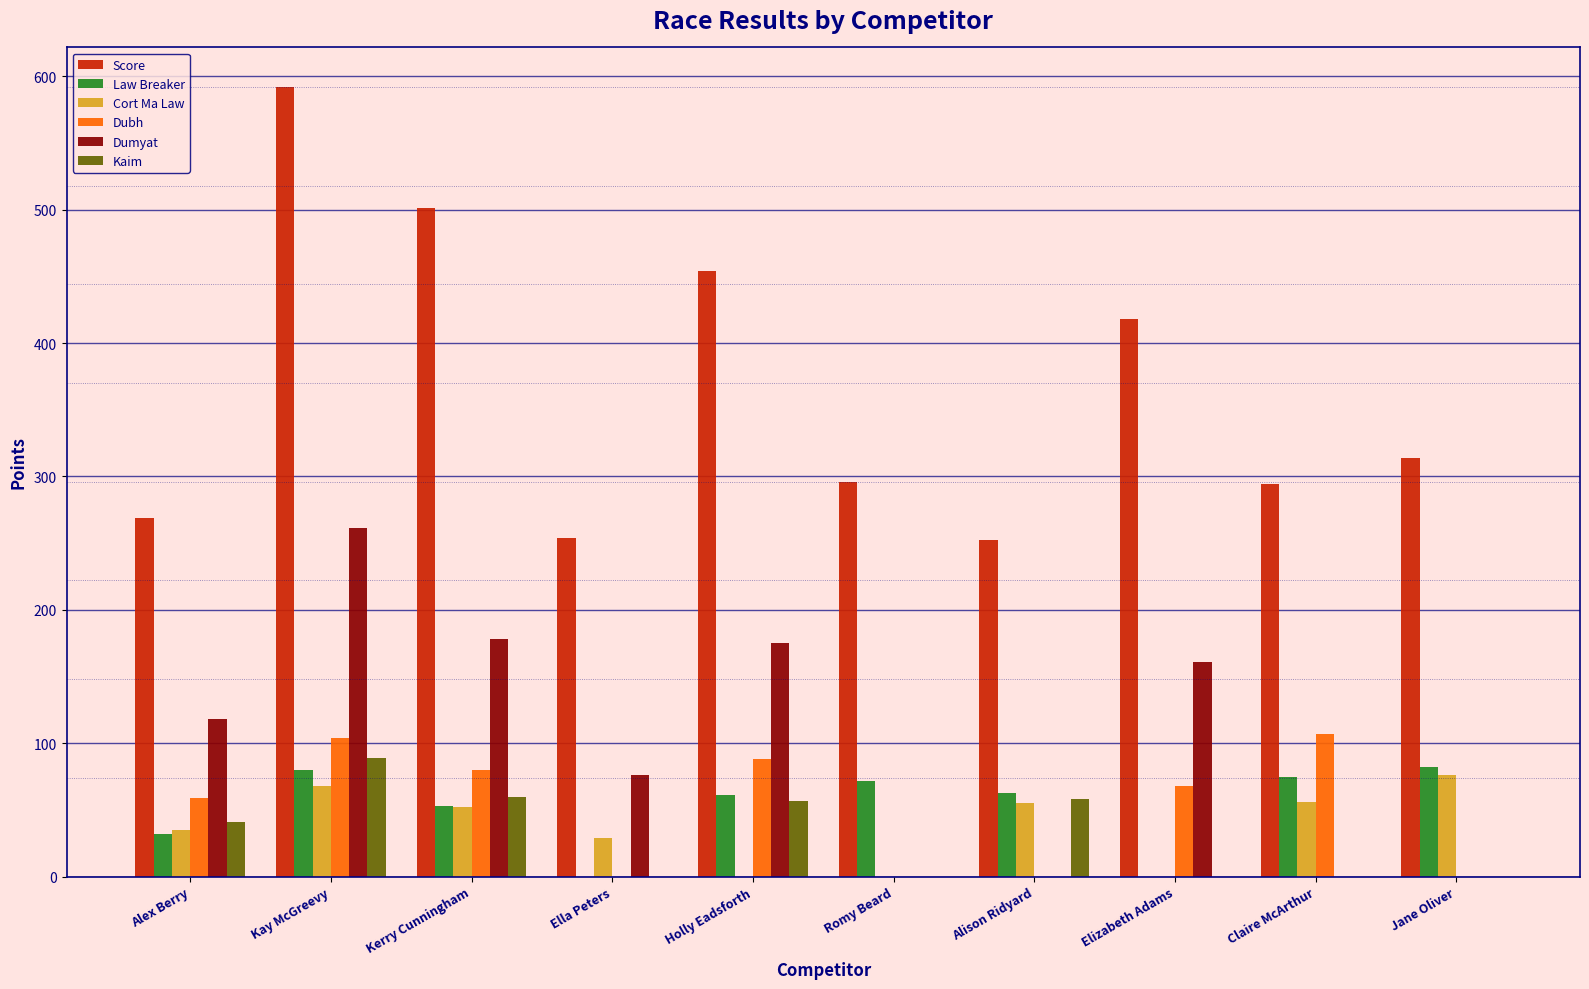

What is the sum of all Cort Ma Law values?

371